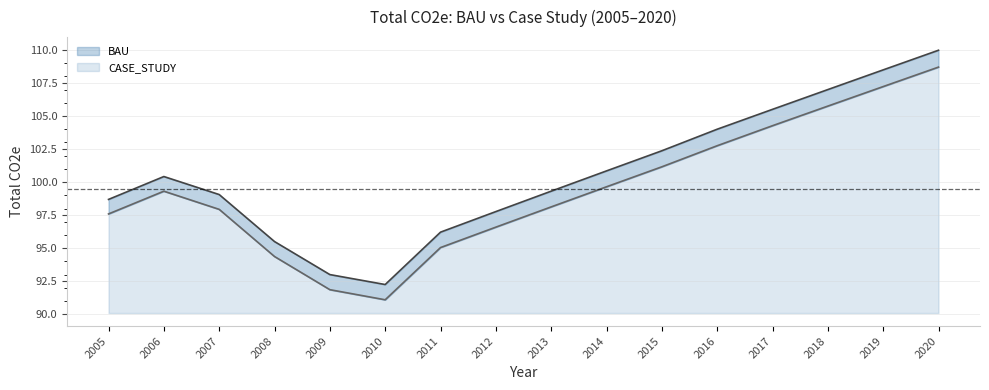

Reading right to left, extract all data points from this chart.

CASE_STUDY: 2020=108.7	2019=107.2	2018=105.7	2017=104.3	2016=102.7	2015=101.2	2014=99.6	2013=98.1	2012=96.6	2011=95.0	2010=91.1	2009=91.9	2008=94.4	2007=97.9	2006=99.3	2005=97.6
BAU: 2020=110.0	2019=108.5	2018=107.0	2017=105.5	2016=104.0	2015=102.4	2014=100.8	2013=99.3	2012=97.8	2011=96.2	2010=92.3	2009=93.0	2008=95.5	2007=99.1	2006=100.4	2005=98.7